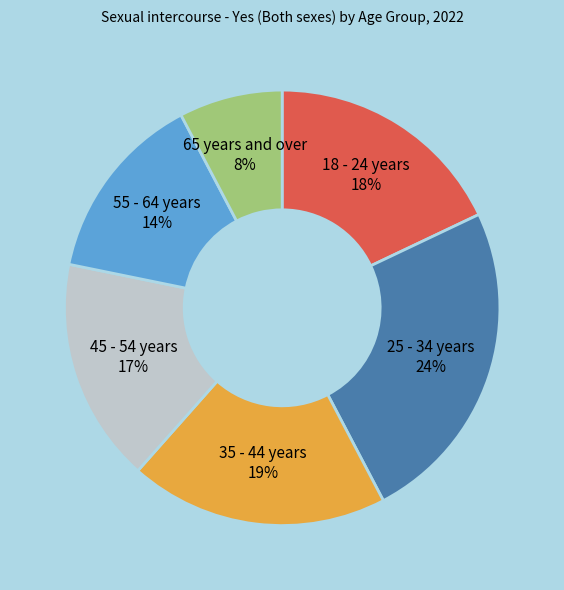

Does any single category account for the majority?

No